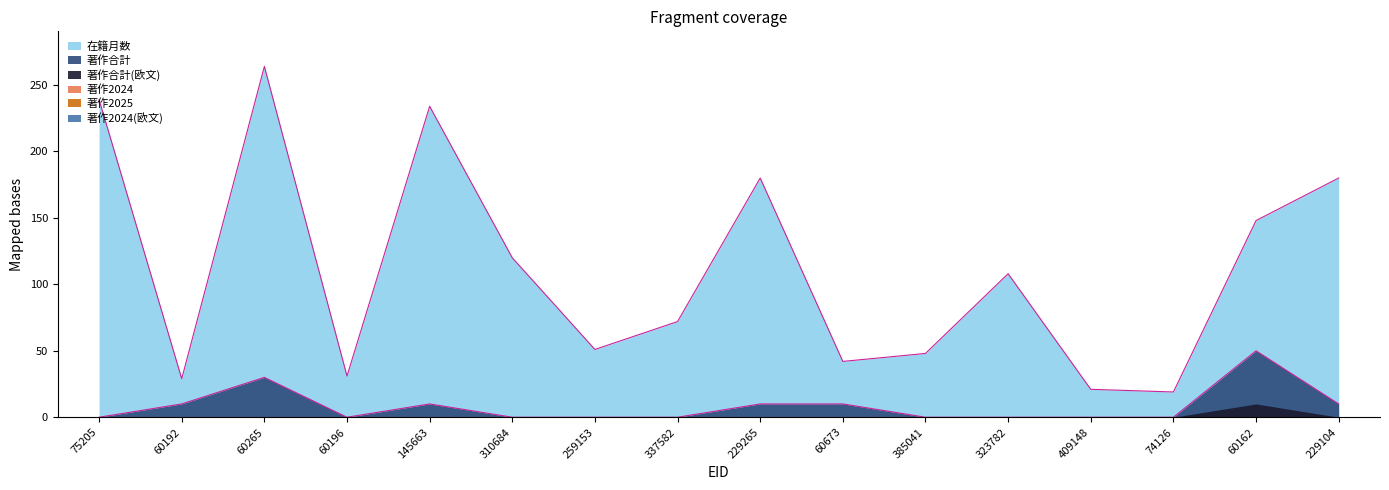

Where is 著作2024 nearest to the value 0?

75205